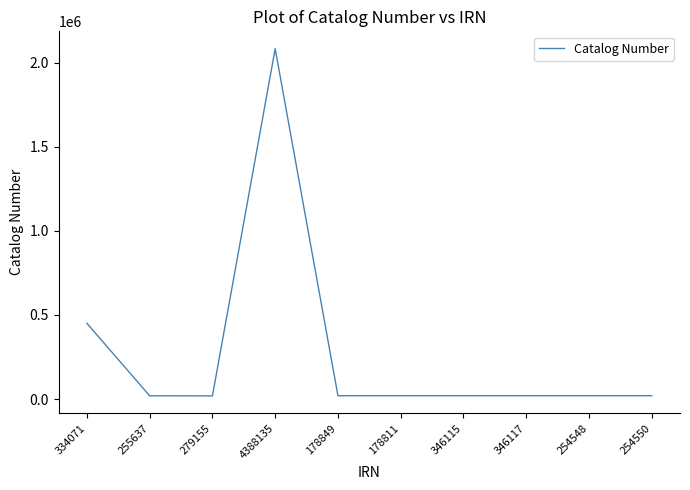

Where is the first local maximum?

4388135